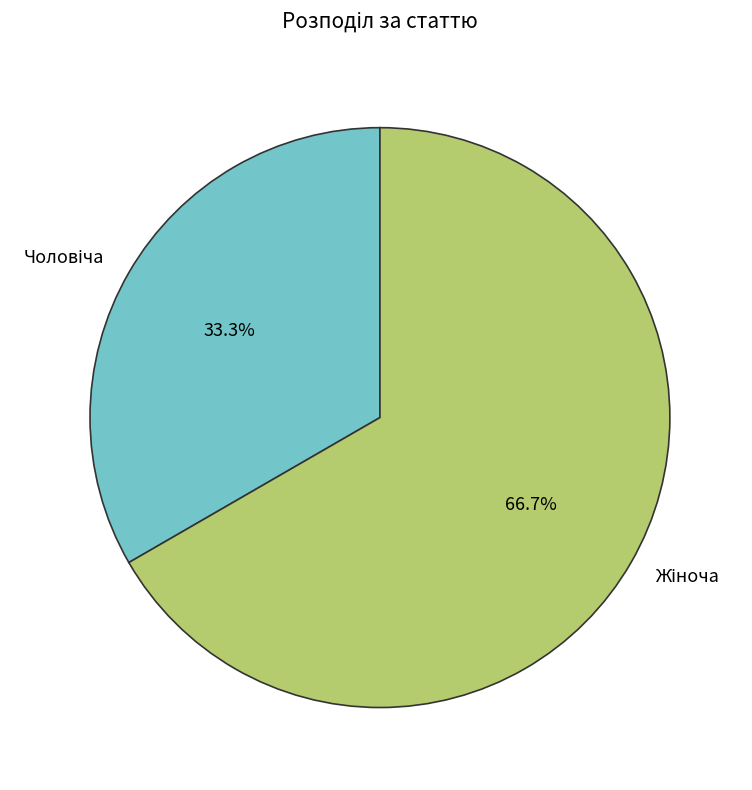

Is there any slice that represents more than half of the pie?

Yes